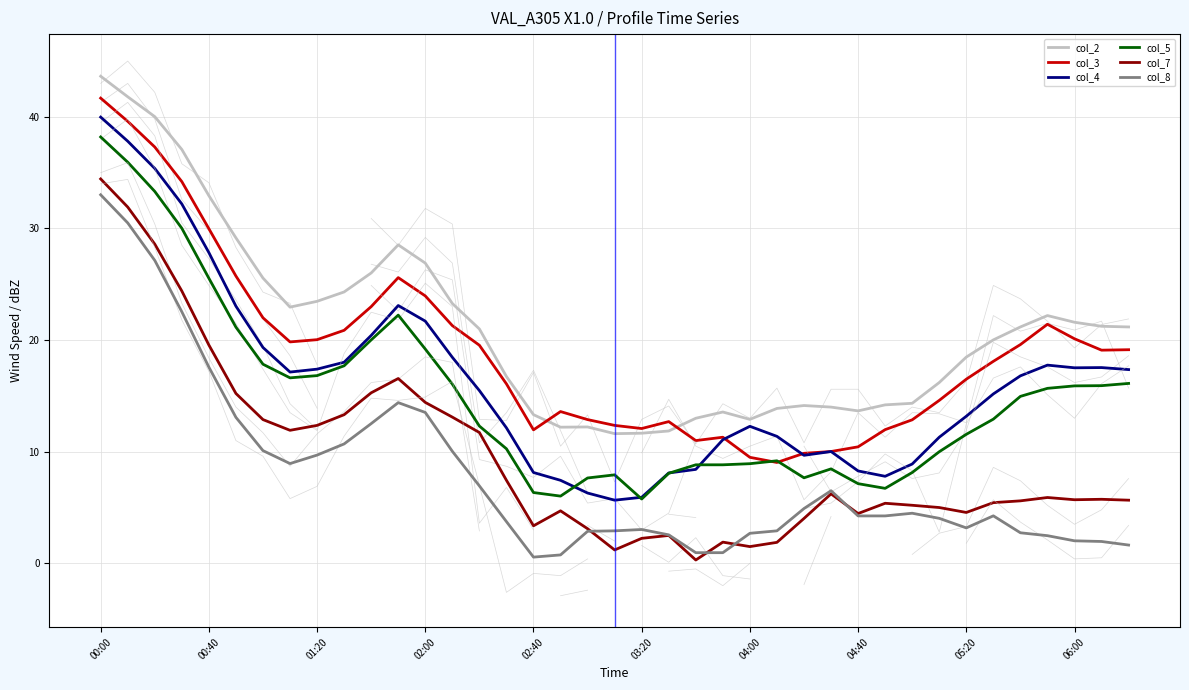

Reading left to right, extract all data points from this chart.

col_2: 43.6	41.8	40.0	37.1	32.9	29.2	25.6	23.0	23.5	24.3	26.0	28.5	26.9	23.3	21.0	16.7	13.3	12.2	12.2	11.6	11.7	11.9	13.0	13.6	12.9	13.9	14.1	14.0	13.7	14.2	14.3	16.2	18.5	20.0	21.2	22.2	21.6	21.2	21.2
col_3: 41.7	39.6	37.3	34.2	30.0	25.7	22.0	19.8	20.0	20.9	23.0	25.6	24.0	21.3	19.5	16.1	12.0	13.6	12.9	12.4	12.1	12.7	11.0	11.3	9.5	9.0	9.9	10.0	10.4	12.0	12.9	14.6	16.5	18.1	19.6	21.4	20.1	19.1	19.1
col_4: 40.0	37.8	35.4	32.2	27.8	23.0	19.3	17.1	17.4	18.0	20.4	23.1	21.7	18.5	15.5	12.1	8.1	7.4	6.3	5.7	5.9	8.1	8.4	11.1	12.3	11.4	9.7	10.0	8.3	7.8	8.9	11.3	13.2	15.2	16.8	17.8	17.5	17.5	17.4
col_5: 38.2	35.9	33.3	30.0	25.5	21.2	17.8	16.6	16.8	17.7	20.0	22.2	19.2	16.1	12.3	10.3	6.3	6.0	7.6	7.9	5.8	8.1	8.8	8.8	8.9	9.2	7.7	8.5	7.1	6.7	8.1	10.0	11.6	12.9	15.0	15.7	15.9	15.9	16.1
col_7: 34.4	31.9	28.6	24.4	19.6	15.2	12.9	11.9	12.4	13.3	15.3	16.6	14.4	13.1	11.7	7.4	3.4	4.7	3.1	1.2	2.2	2.5	0.3	1.9	1.5	1.9	4.0	6.2	4.5	5.4	5.2	5.0	4.6	5.4	5.6	5.9	5.7	5.7	5.7
col_8: 33.0	30.5	27.1	22.5	17.6	13.1	10.1	8.9	9.7	10.7	12.5	14.4	13.5	10.0	6.9	3.7	0.6	0.8	2.9	2.9	3.0	2.6	1.0	1.0	2.7	2.9	4.9	6.5	4.3	4.3	4.5	4.0	3.2	4.3	2.7	2.5	2.0	2.0	1.6